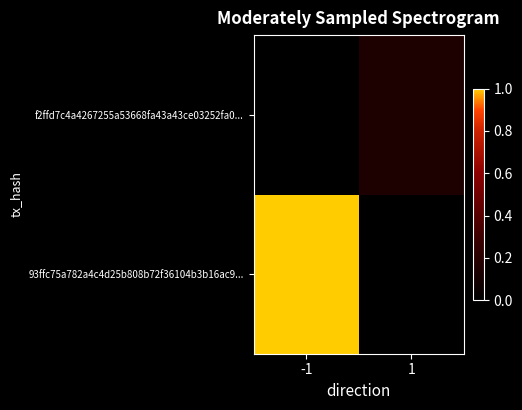

Which category has the highest value across all series?

-1